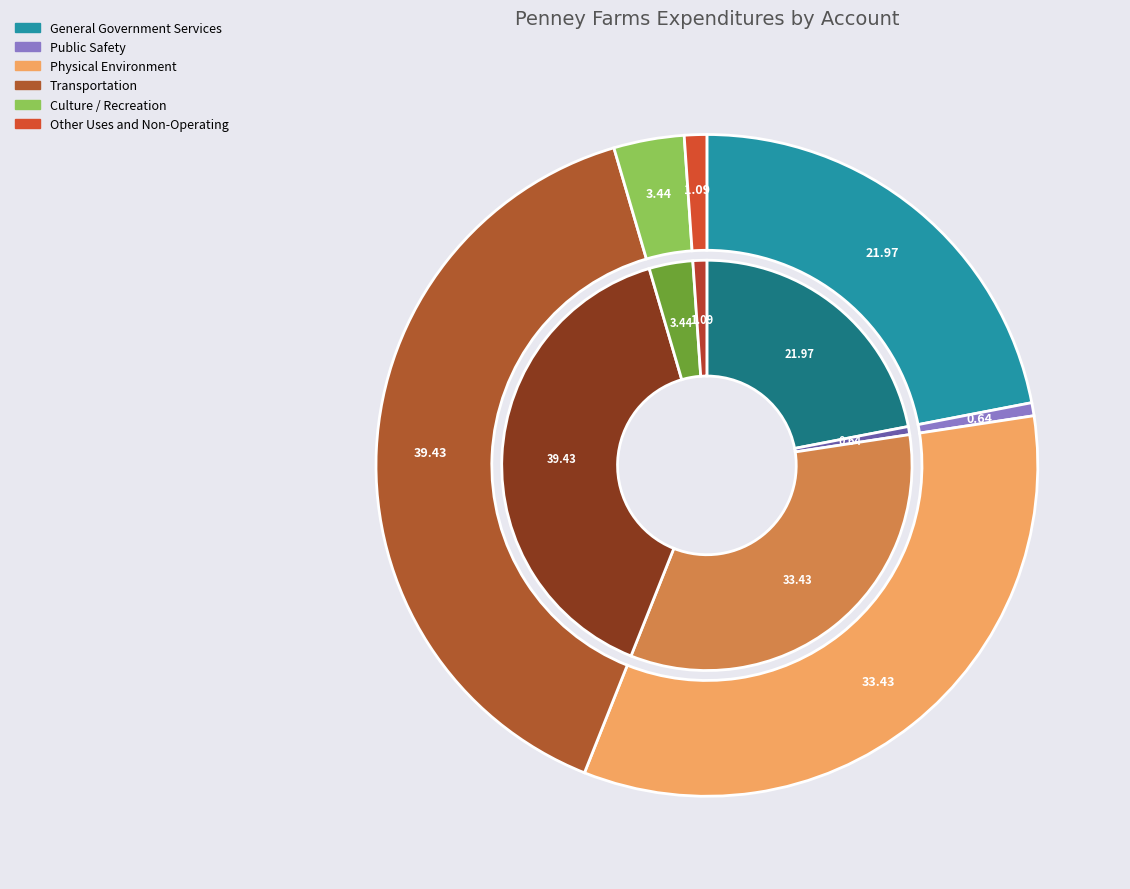

How many segments does this pie chart have?

6